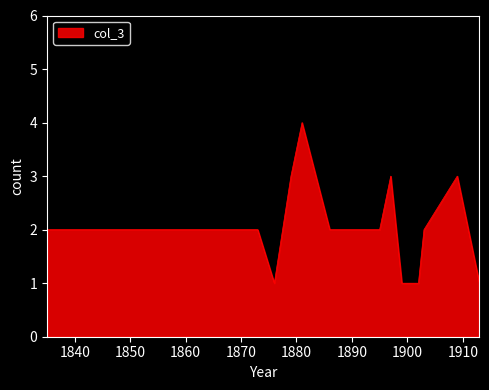

What is the difference between the maximum and minimum values?

3